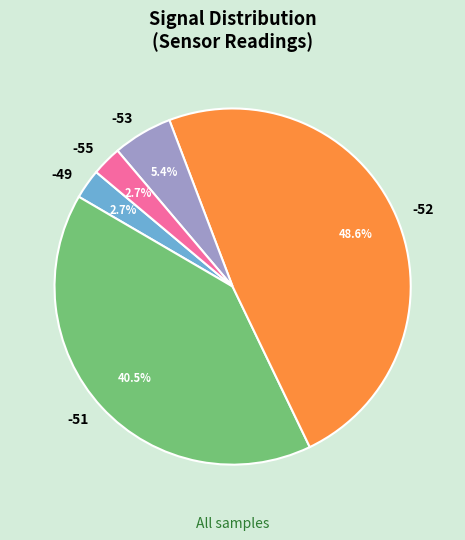

Which slice is the largest?

-52